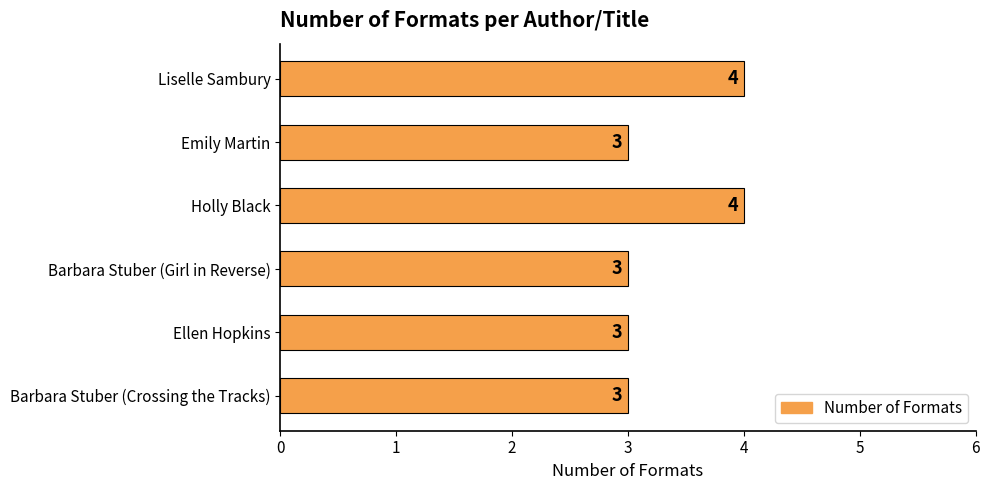

What is the ratio of the value at Barbara Stuber (Girl in Reverse) to the value at Ellen Hopkins?

1.0